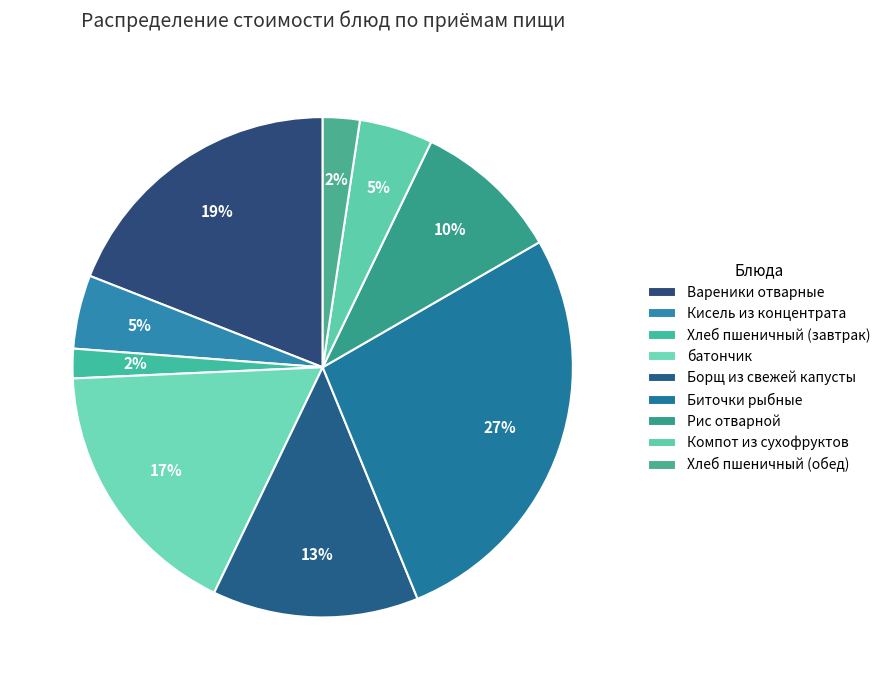

Combined, what portion of the pie is Хлеб пшеничный (обед) and Биточки рыбные?

29.5%